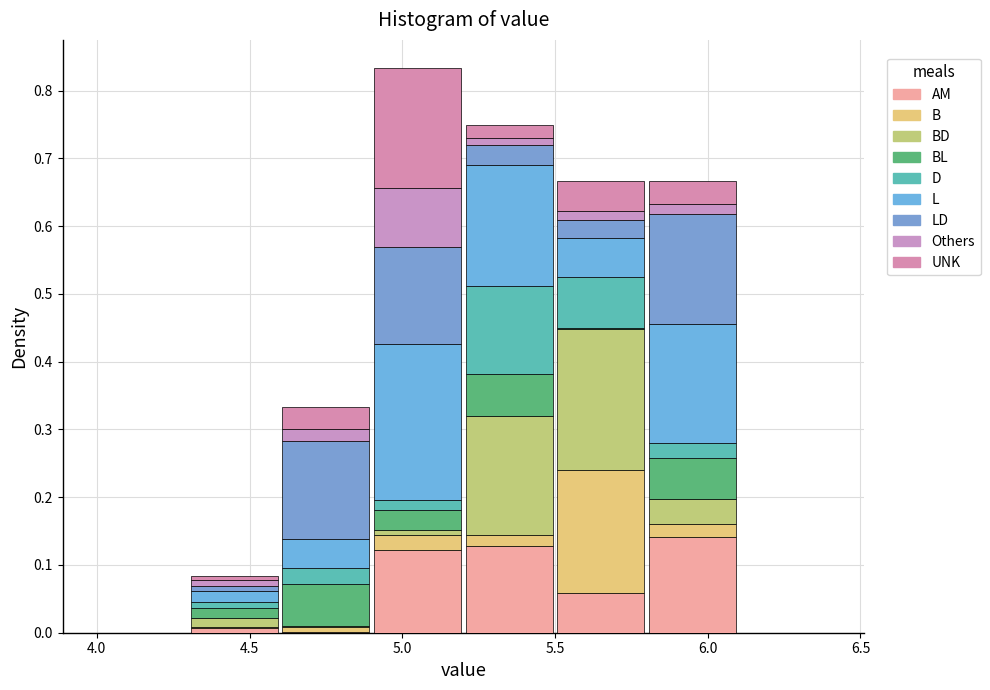

Reading left to right, list every stacked bar in this chart as the range it spans on the x-axis followed by its total height. The values are not printed on the chart, so give them approximately, as read against the axis.

4.0 to 4.3: 0
4.3 to 4.6: 0.08
4.6 to 4.9: 0.33
4.9 to 5.2: 0.83
5.2 to 5.5: 0.75
5.5 to 5.8: 0.67
5.8 to 6.1: 0.67
6.1 to 6.4: 0